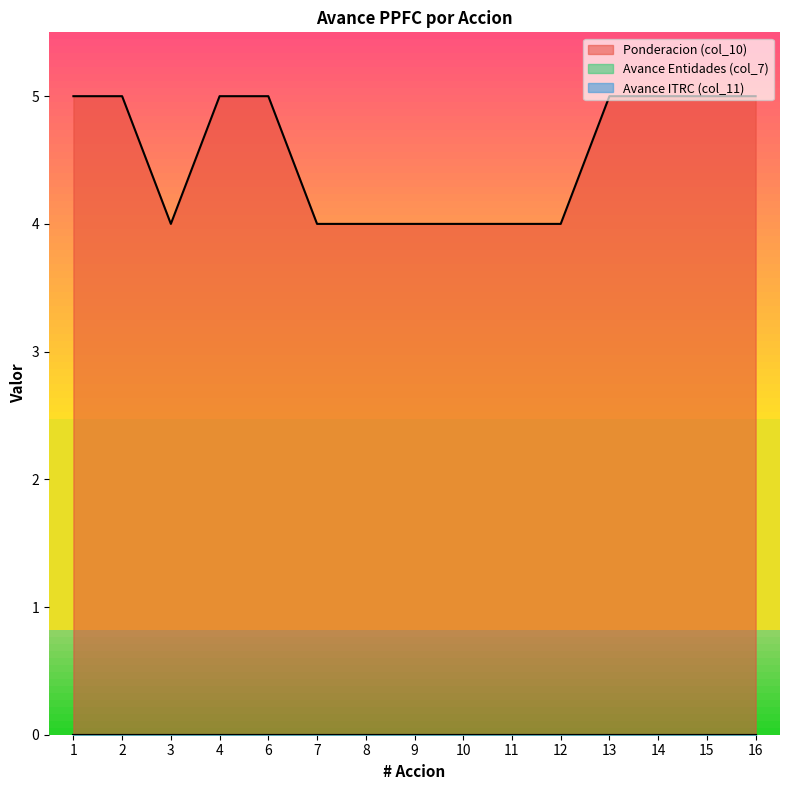

True or false: Avance ITRC (col_11) has a value of 0 at 2.

True